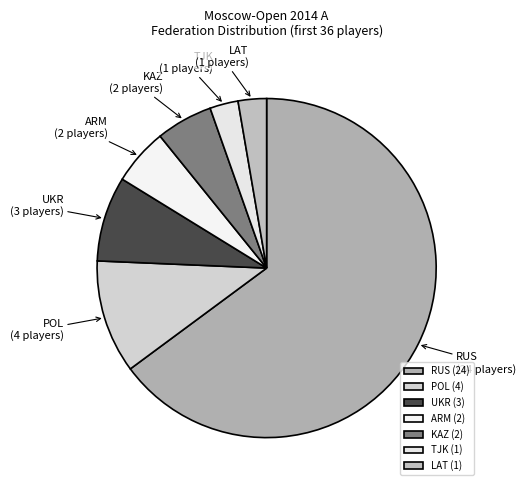

Do UKR and TJK together represent more than half of the pie?

No